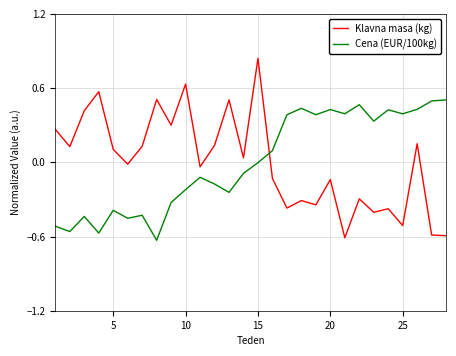

What is the difference between the maximum and minimum values in the Klavna masa (kg) series?

1.5